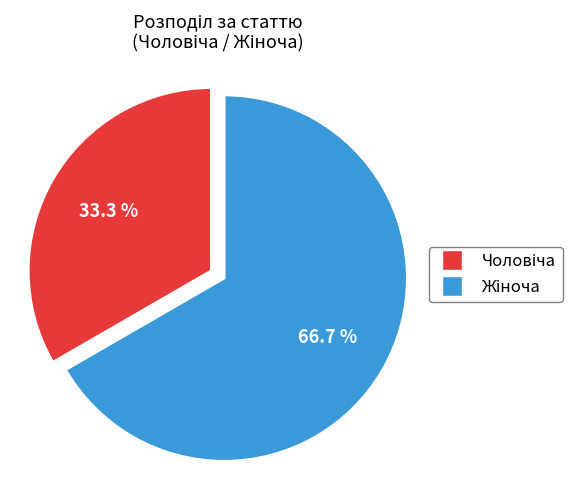

Is there a majority slice in this chart?

Yes